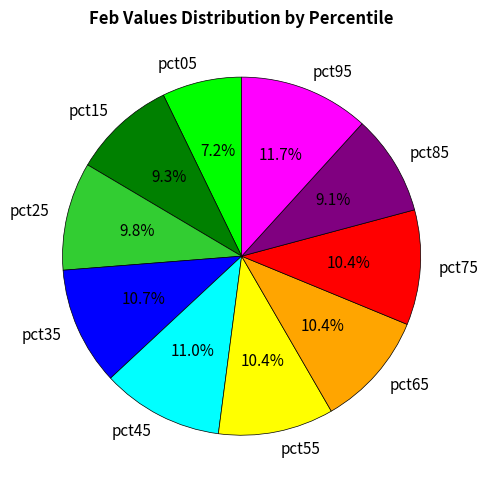

To the nearest percent, what percentage of the pie is pct55?

10%